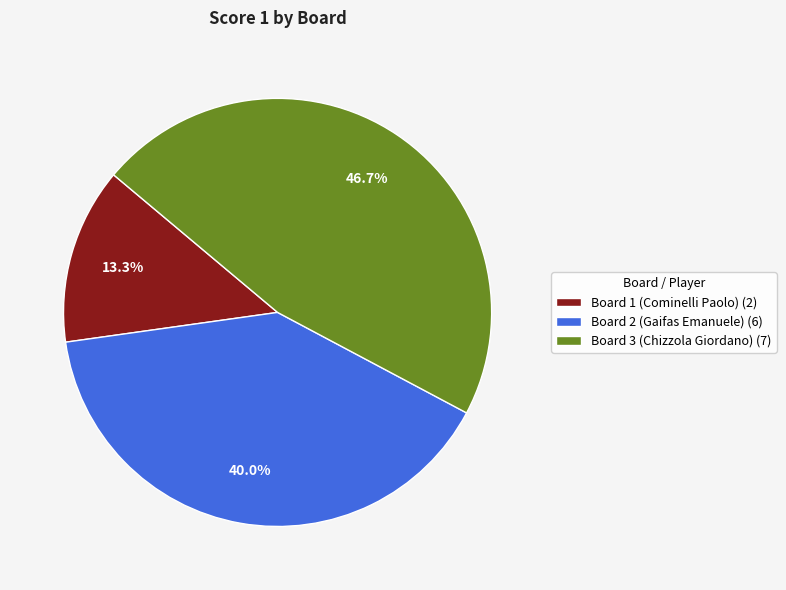

What portion of the pie excludes Board 2 (Gaifas Emanuele)?

60.0%